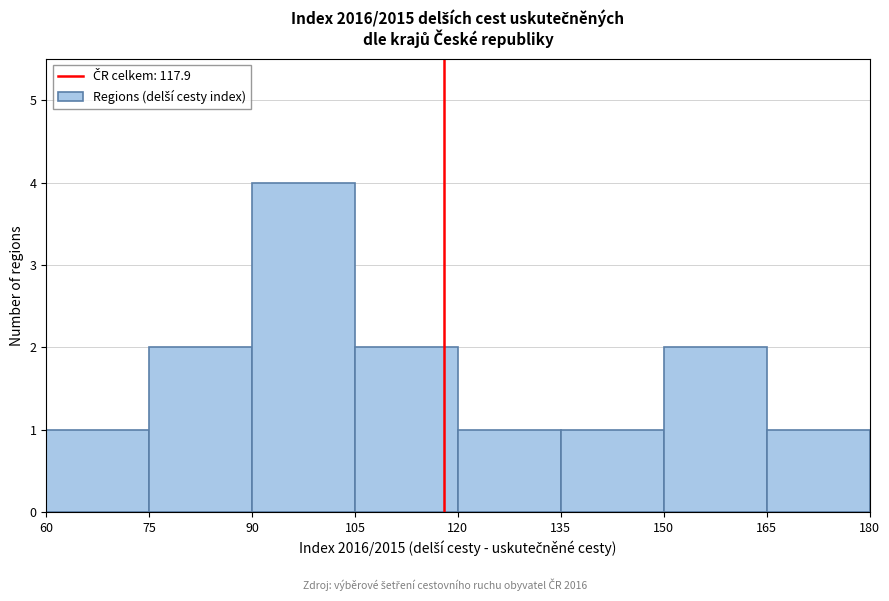

Reading left to right, list every bar in this chart as the range it spans on the x-axis followed by its height. The values are not printed on the chart, so give them approximately, as read against the axis.

60 to 75: 1
75 to 90: 2
90 to 105: 4
105 to 120: 2
120 to 135: 1
135 to 150: 1
150 to 165: 2
165 to 180: 1